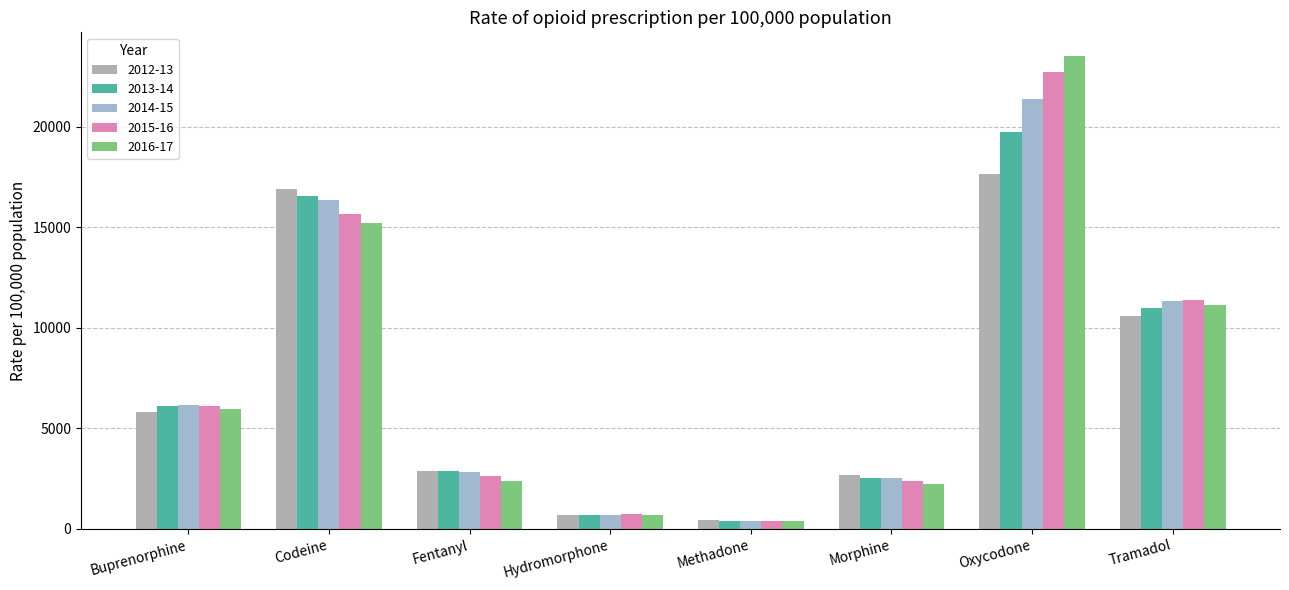

What is the average value of the 2012-13 series?

7189.1